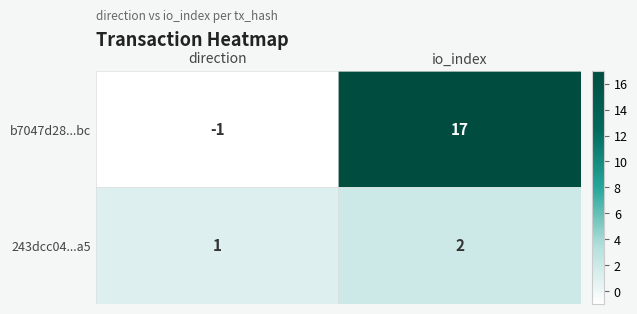

What is the difference between the highest and lowest values at direction?

2